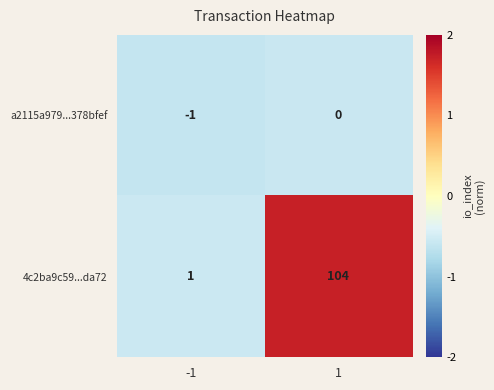

Which series changed the most between -1 and 1?

4c2ba9c59...da72